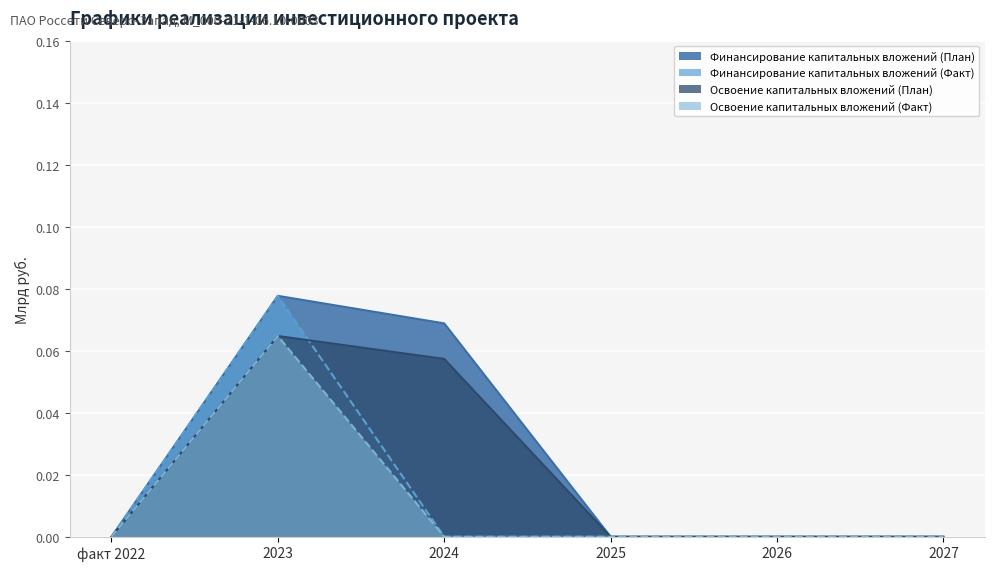

The Освоение капитальных вложений (Факт) series shows 0.0 at 2025. True or false?

True